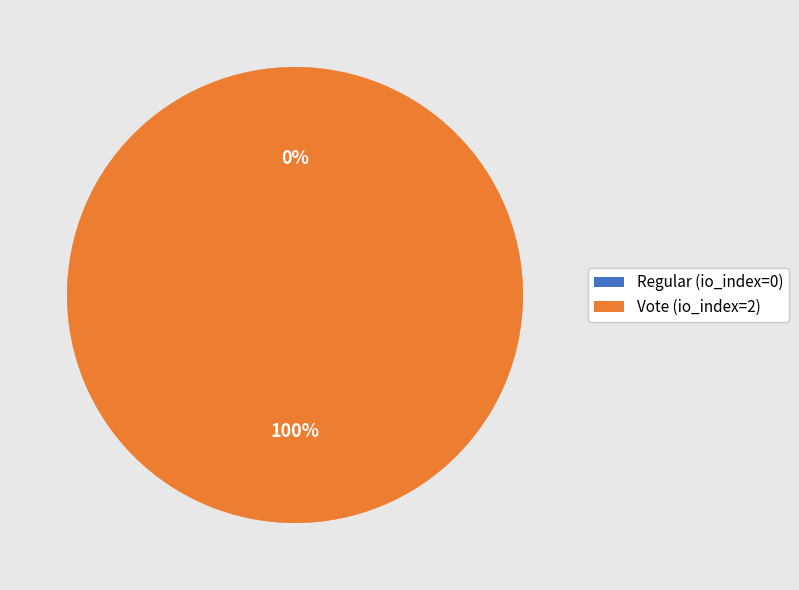

Is the sum of Vote (io_index=2) and Regular (io_index=0) greater than half?

Yes